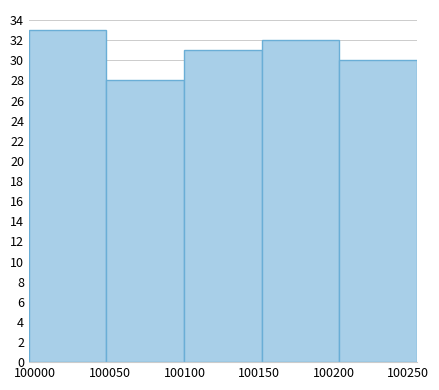

What is the height of the bar covering 99995 to 100050 on the x-axis? Neither the bar edges nor the heights are printed on the chart, so give them approximately, as read against the axes.

33